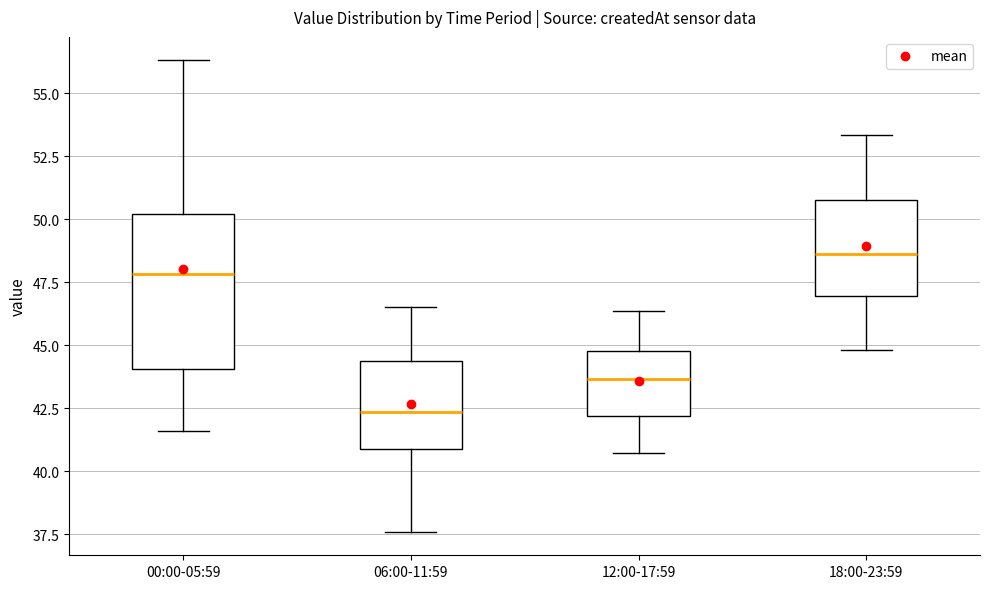

Which box has the lowest median line?

06:00-11:59